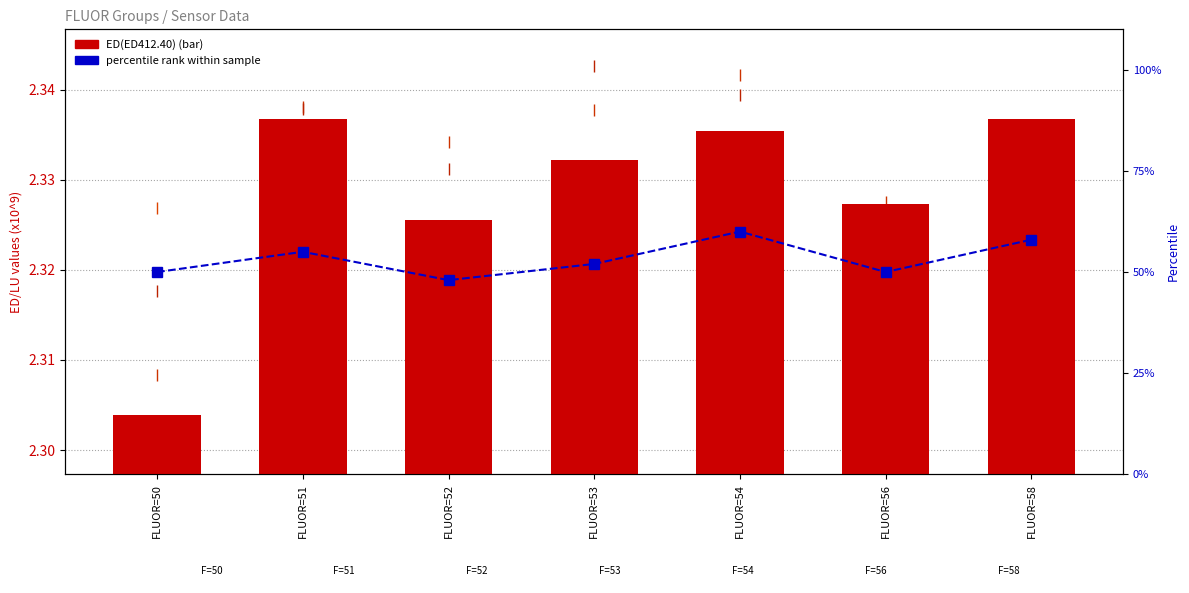

The ED(ED489.70) series shows 1.5 at FLUOR=51. True or false?

False